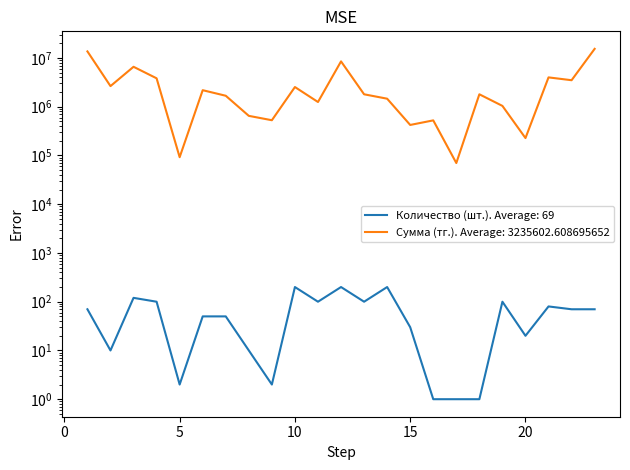

True or false: Сумма (тыс. тг.) has more than 2 points higher than both neighbors.

True